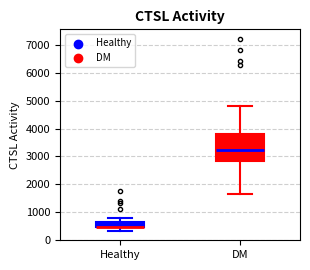

Reading left to right, transcribe this box plot: for each box, give where its median line is, the range the box spans, and where its two whiskers end, as read against the y-axis. The values are not printed on the chart, so give them approximately, as read against the axis.

Healthy: median 500, box 400 to 600, whiskers 300 to 800
DM: median 3200, box 2800 to 3800, whiskers 1600 to 4800